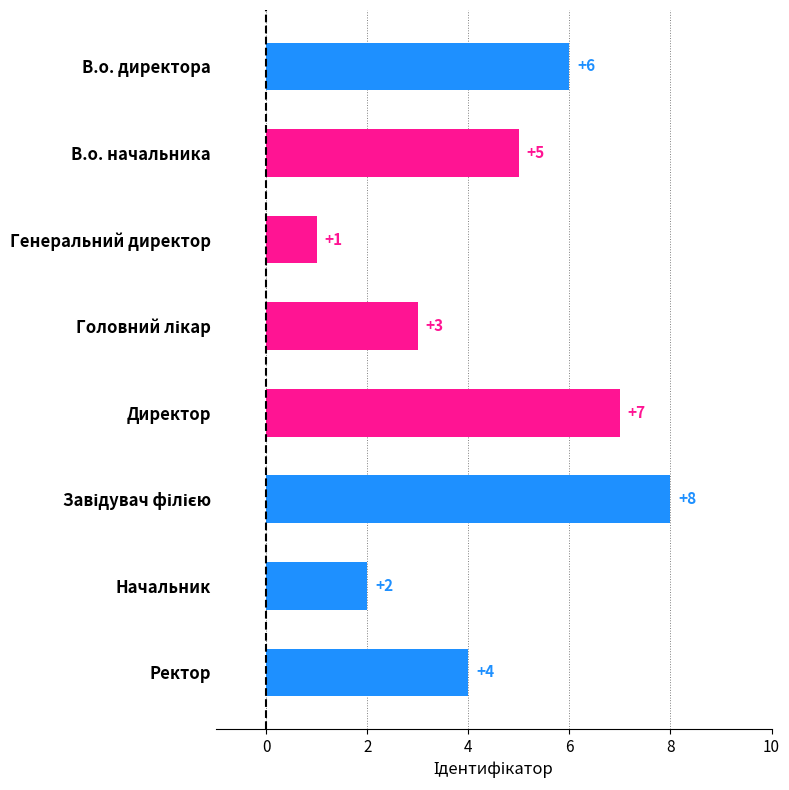

What is the value of the 5th bar from the top?

7